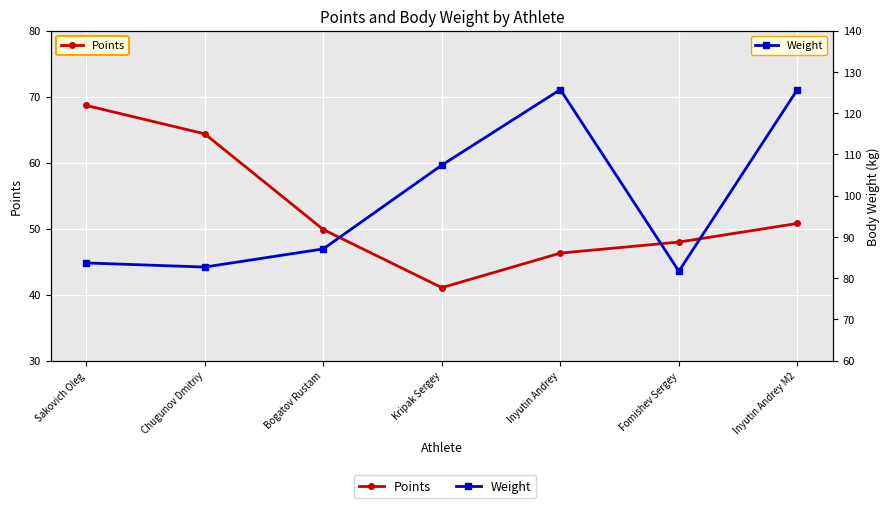

What is the difference between the Weight values at Bogatov Rustam and Inyutin Andrey M2?

38.6